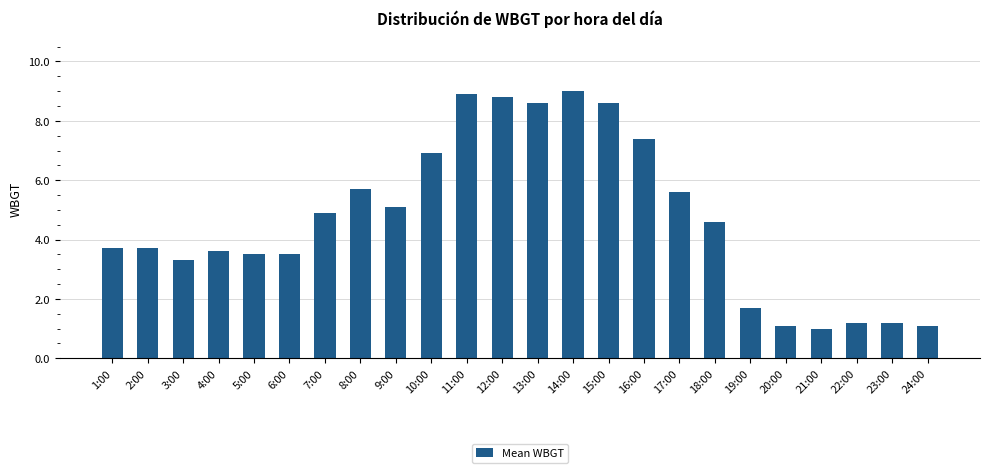

What is the difference between the values at 2:00 and 6:00?

0.2